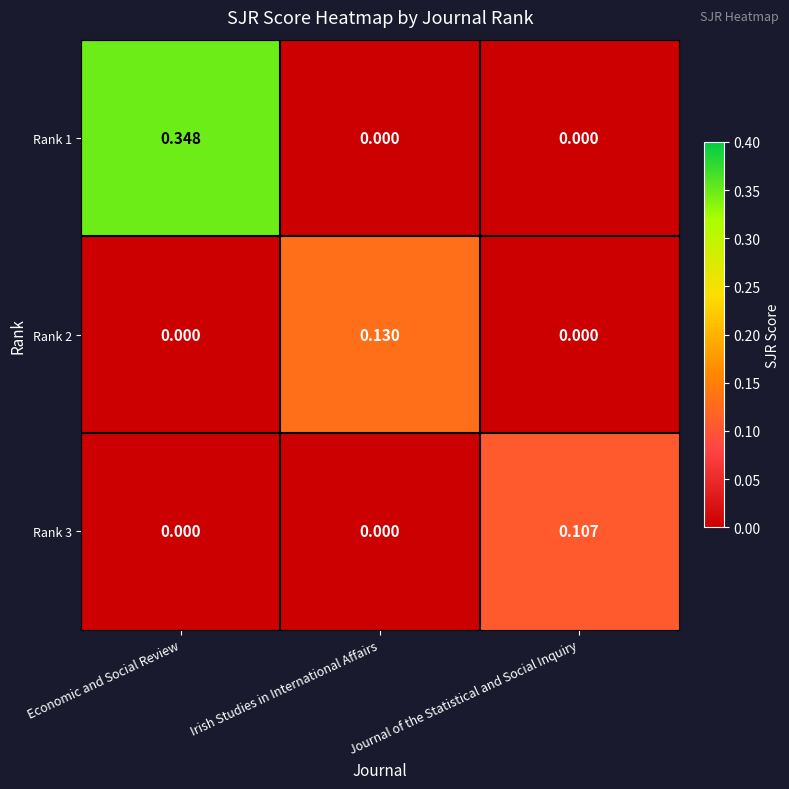

How many values in the Rank 2 series exceed 0?

1